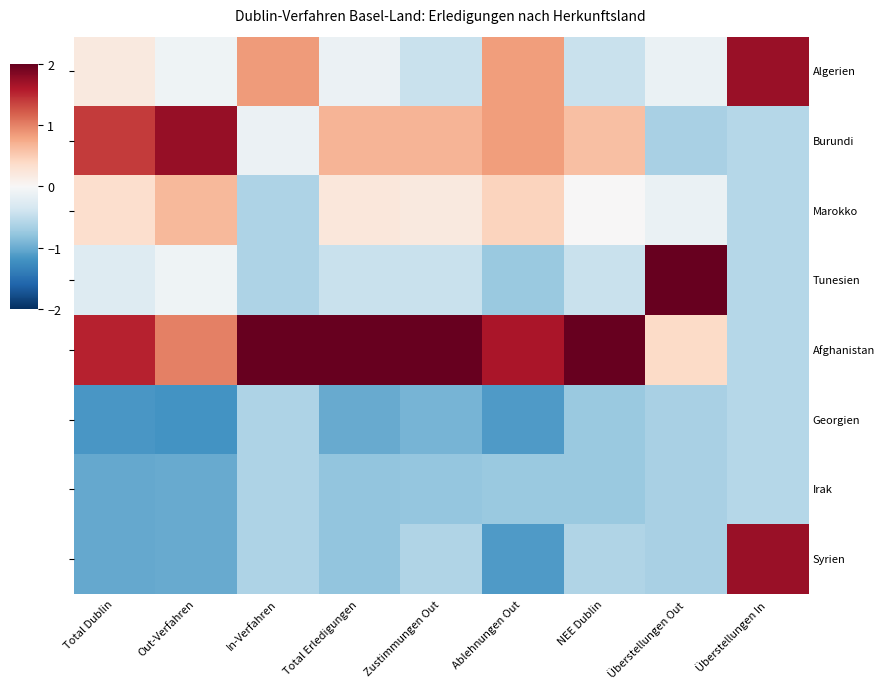

How many positive values does the Syrien series have?

1